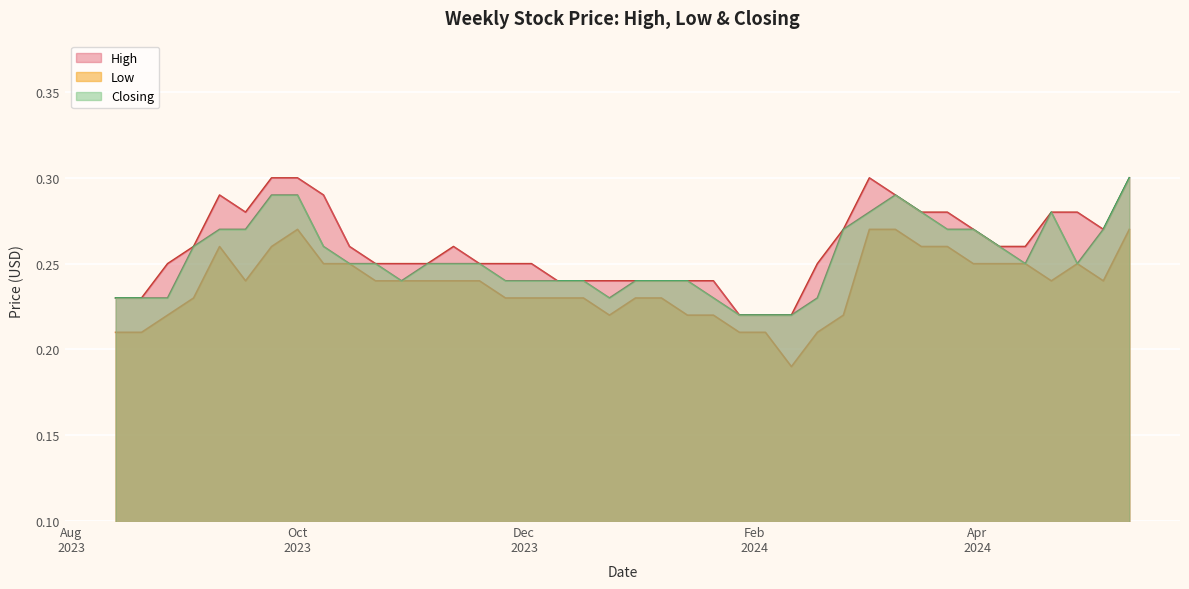

True or false: Low and High intersect in this chart.

False